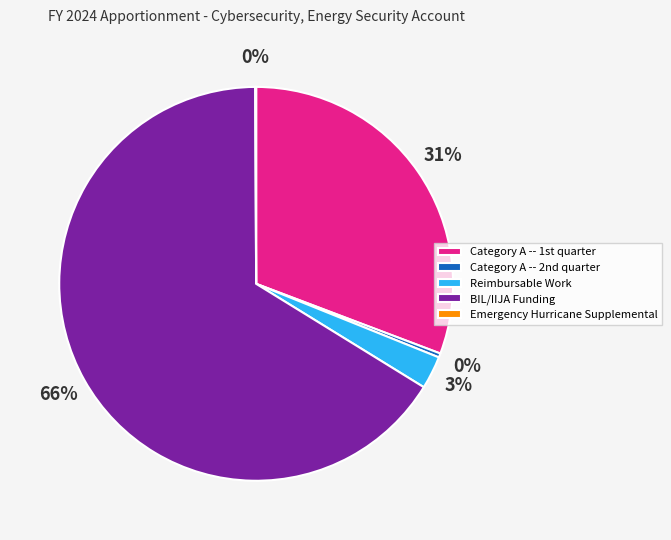

To the nearest percent, what is the difference between the largest and smallest slice percentages?

66%